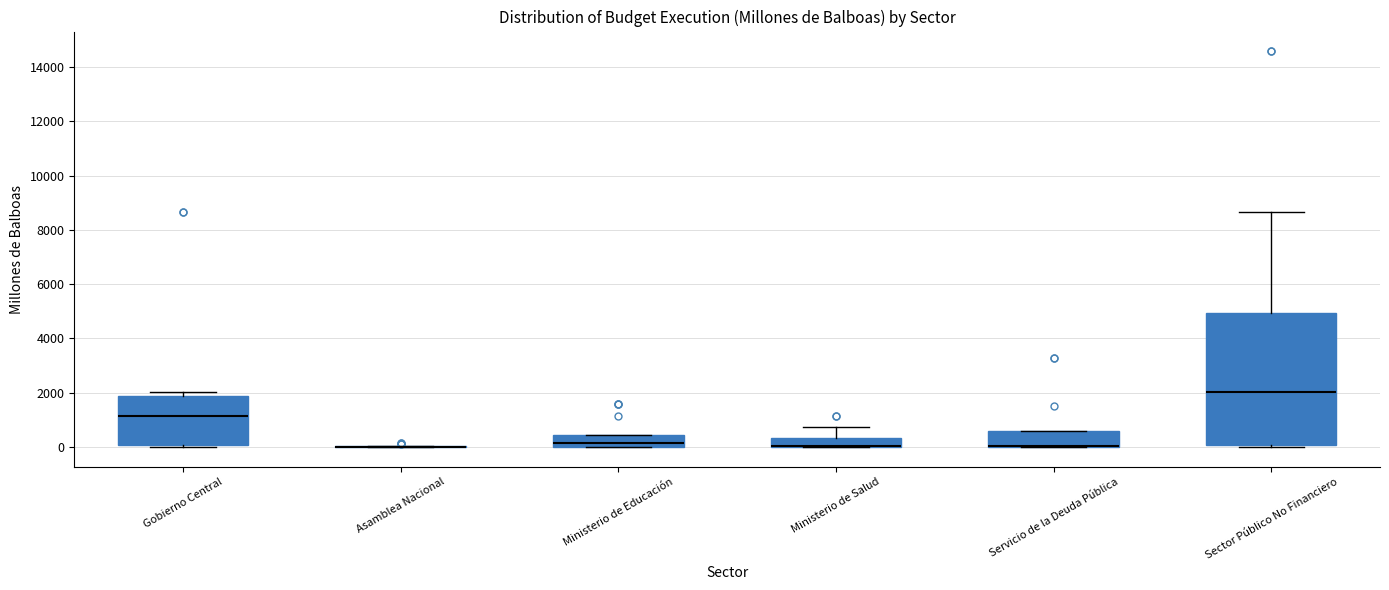

Where is the lower edge of the box for Gobierno Central on the y-axis? The values are not printed on the chart, so give them approximately, as read against the axis.

0